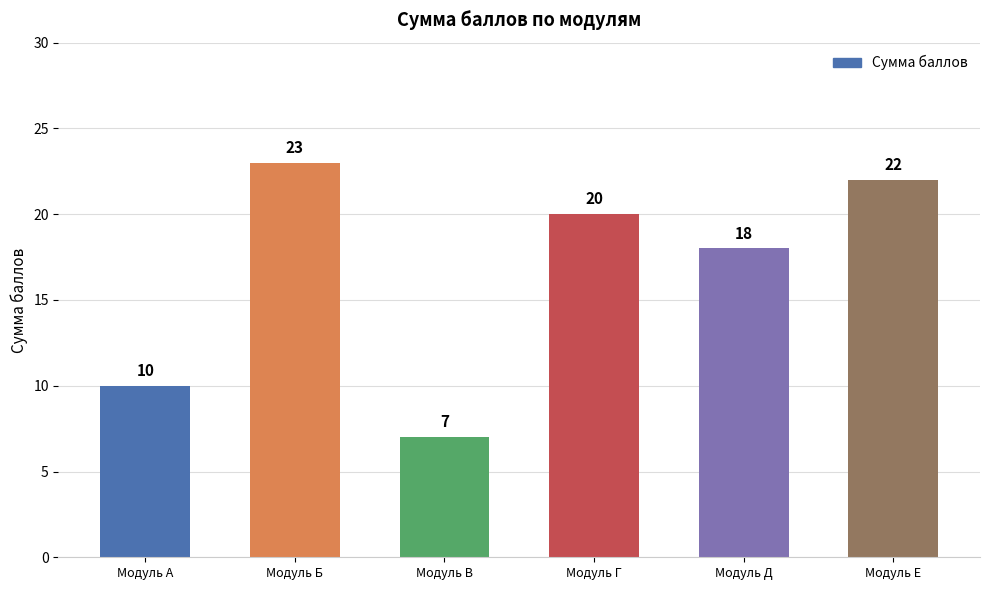

The chart shows a value of 12 at Модуль В. True or false?

False